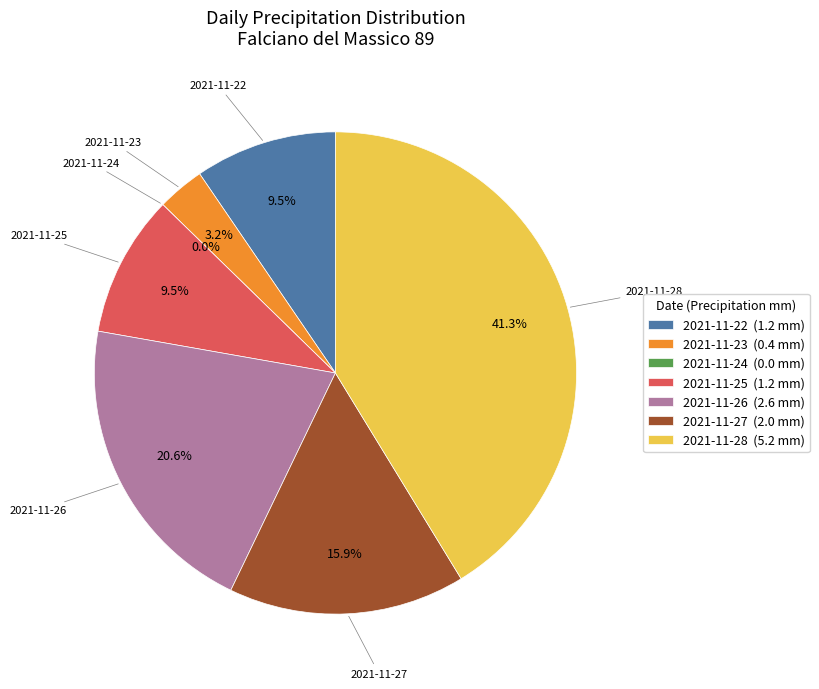

To the nearest percent, what is the difference between the 2021-11-22 and 2021-11-27 slice percentages?

6%